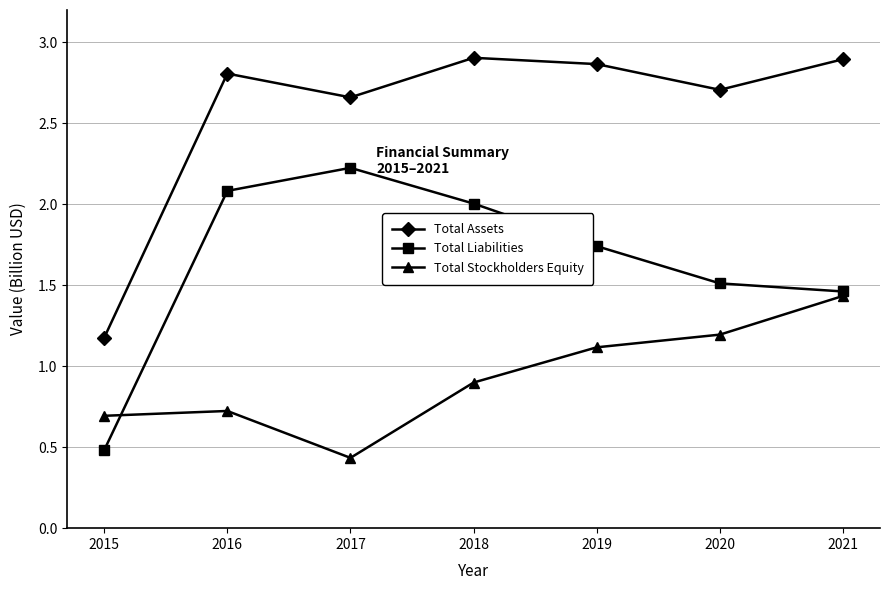

What is the value of the Total Liabilities point at the 1st from the left?

0.5